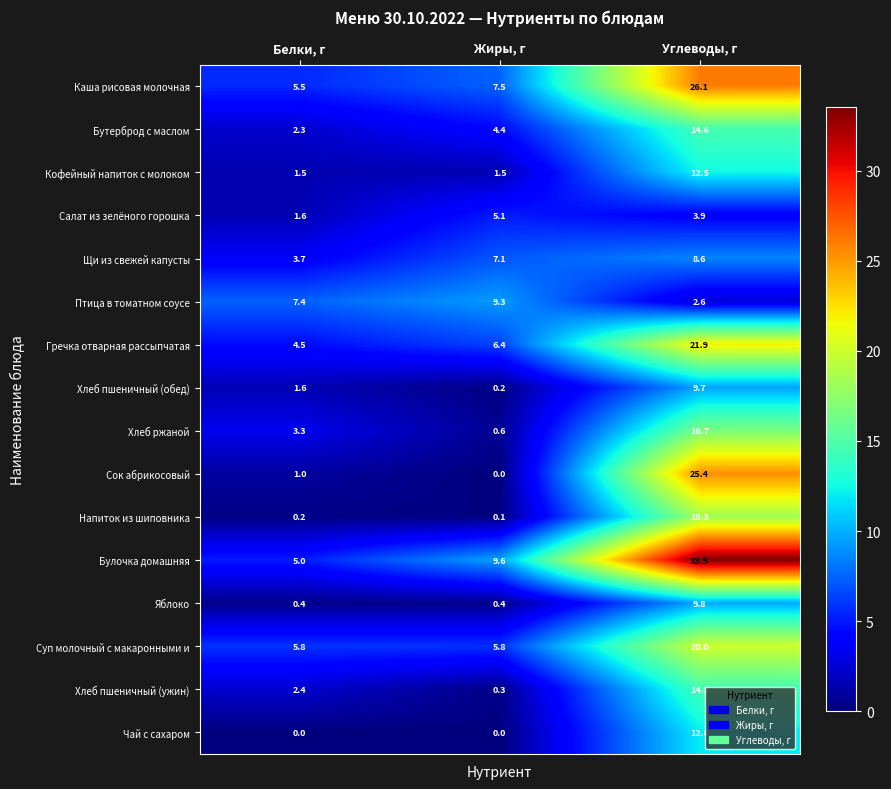

What is the spread (max minus min) of values at Углеводы, г?

30.9